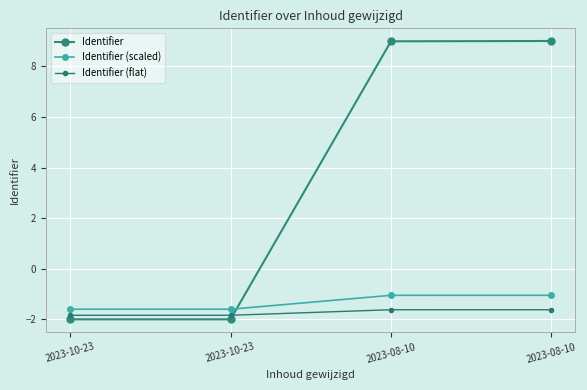

At 2023-08-10, list the series in order from largest to smallest.

Identifier, Identifier (scaled), Identifier (flat)